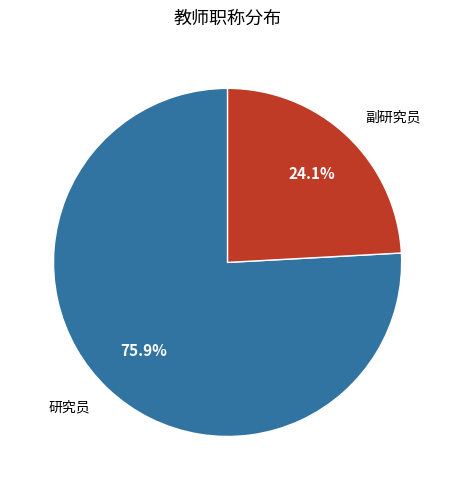

Is there a majority slice in this chart?

Yes